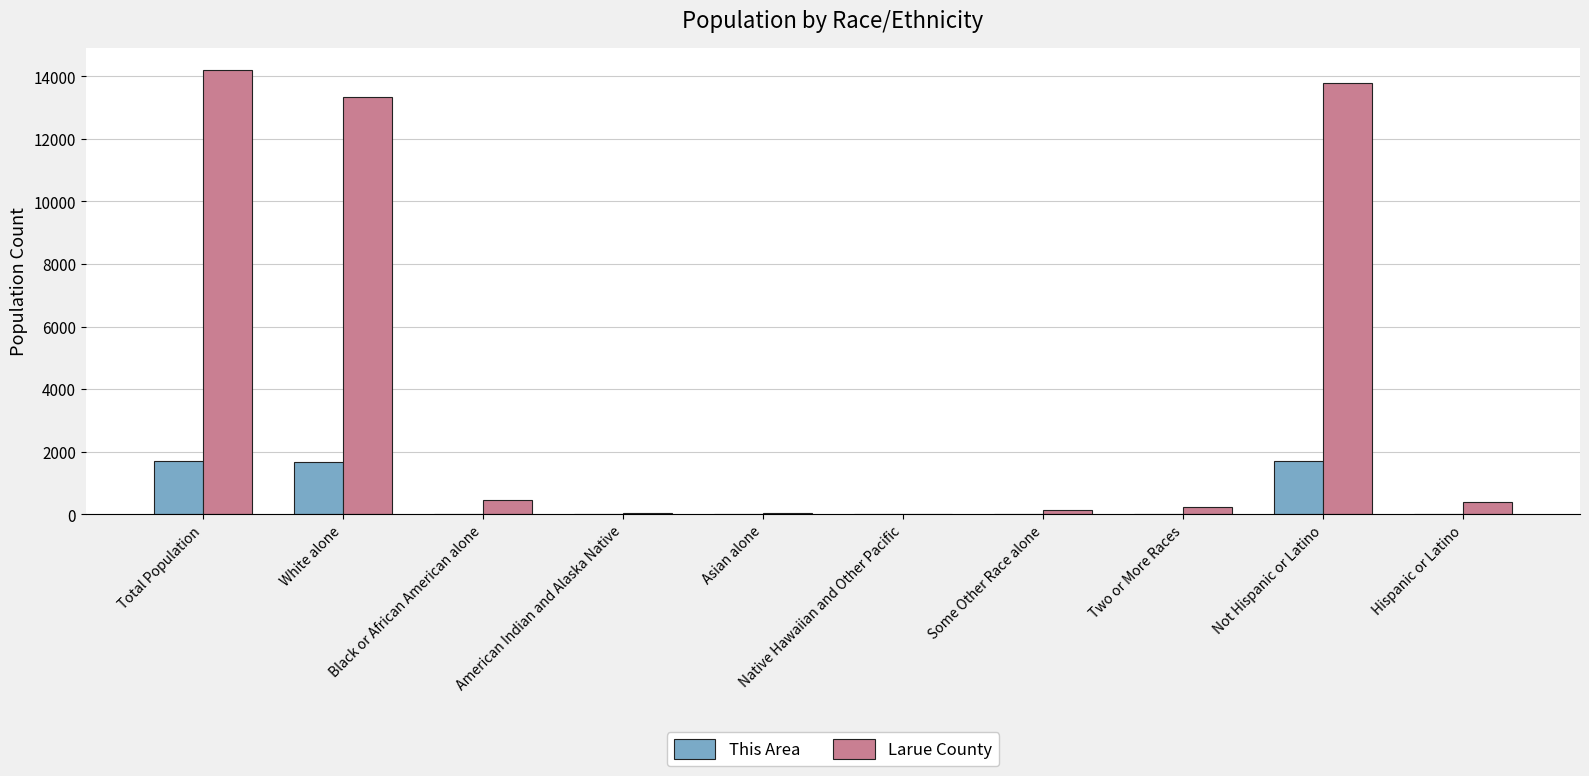

Is it true that This Area equals 0 at Some Other Race alone?

True